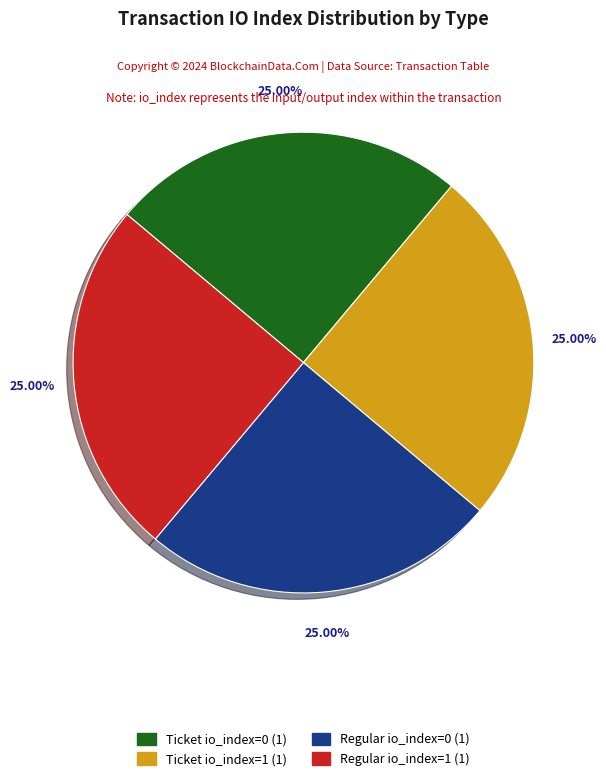

Is there any slice that represents more than half of the pie?

No